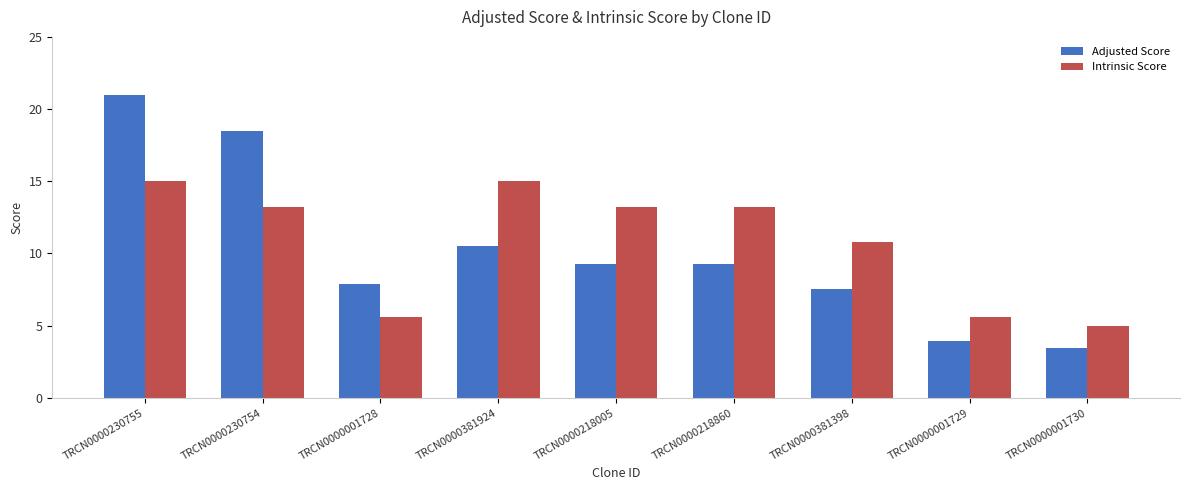

What position from the left is TRCN0000230755?

1